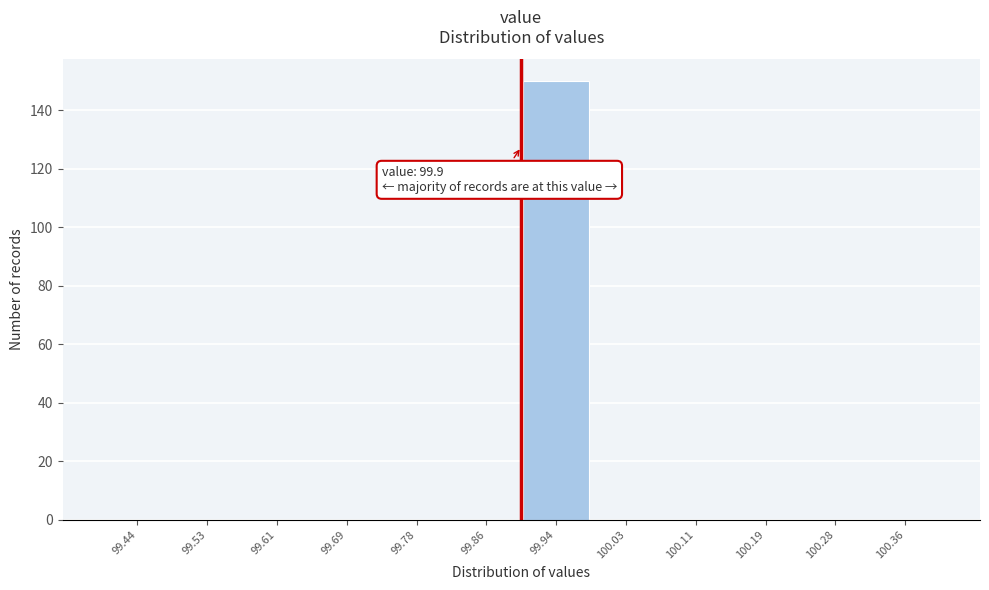

Which range on the x-axis has the tallest bar?

99.90 to 99.98